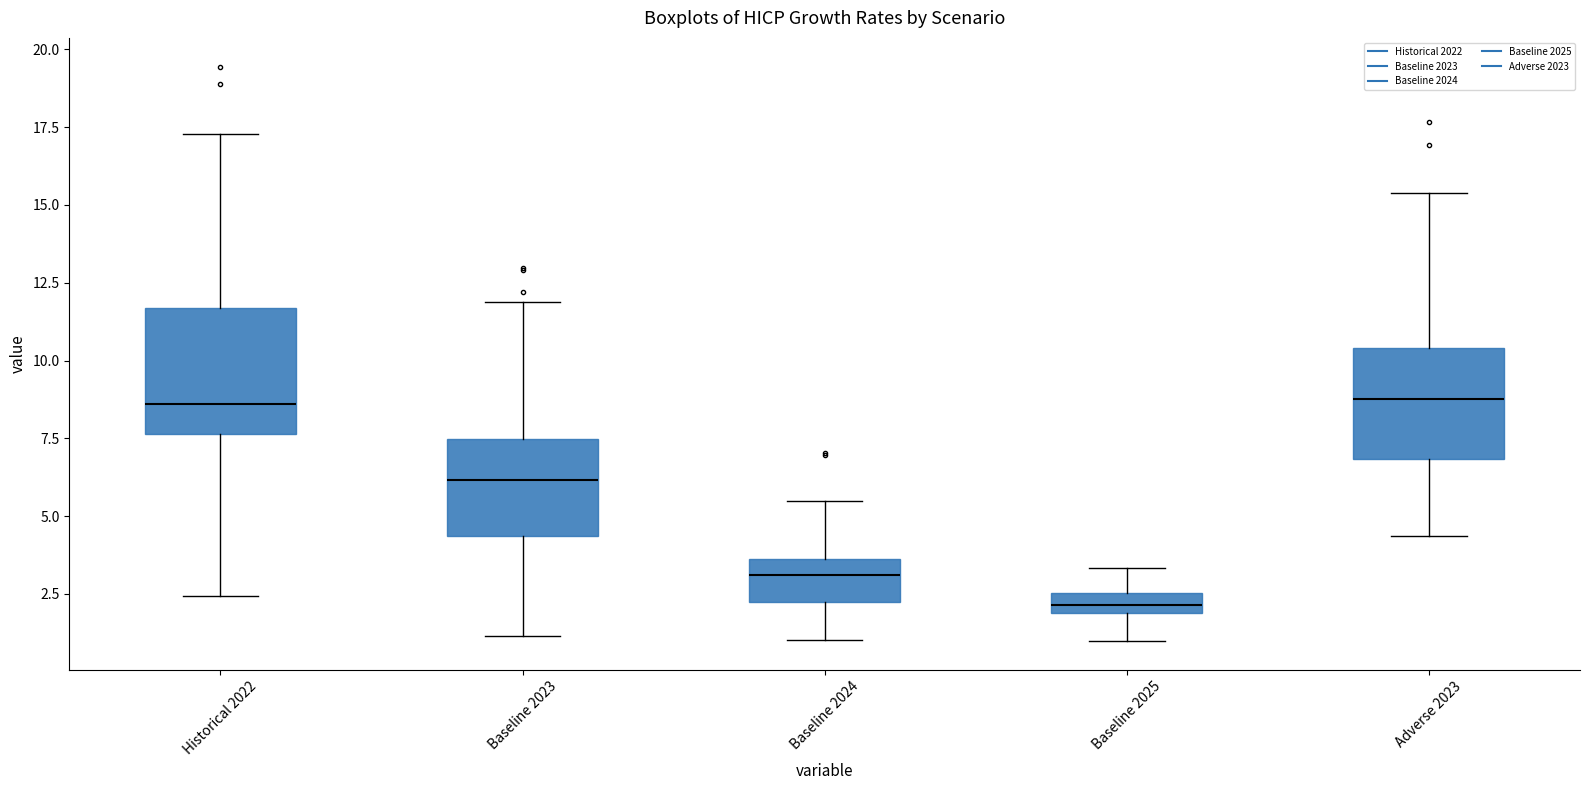

Where is the upper edge of the box for Baseline 2023 on the y-axis? The values are not printed on the chart, so give them approximately, as read against the axis.

7.5